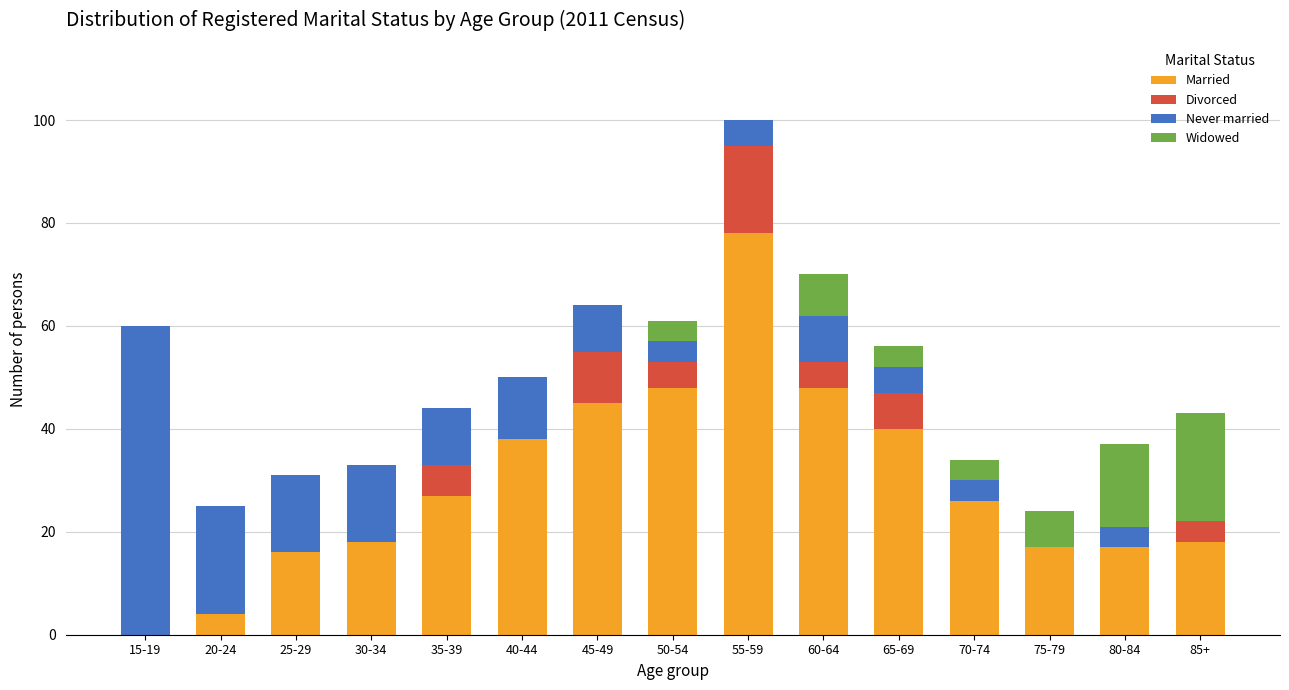

What is the total value across all series at 75-79?

24